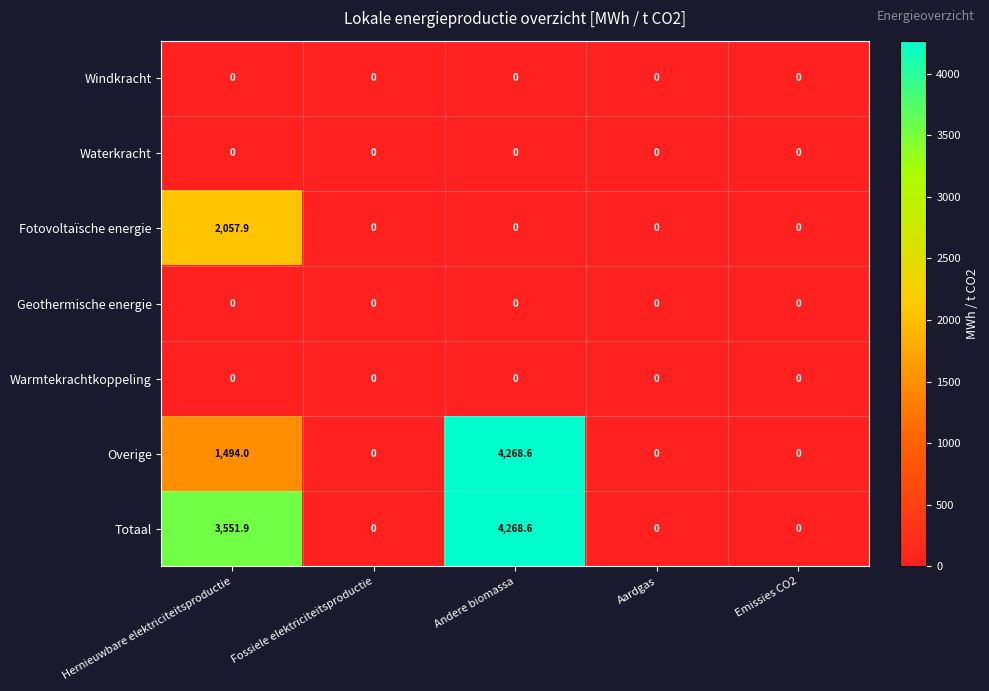

What is the difference between the maximum and second lowest values in the Overige series?

4268.6